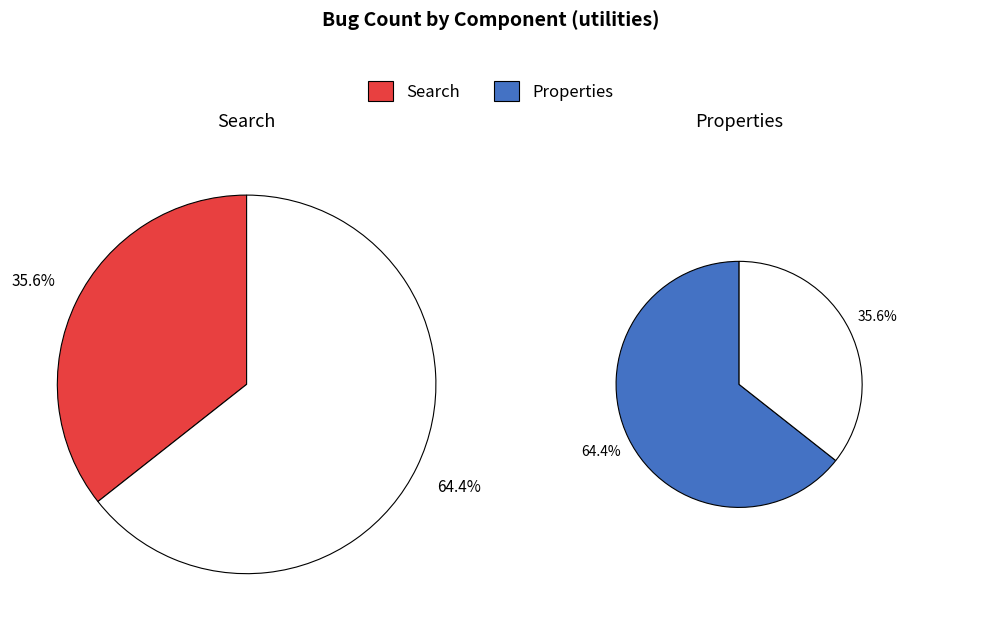

How many segments does this pie chart have?

2